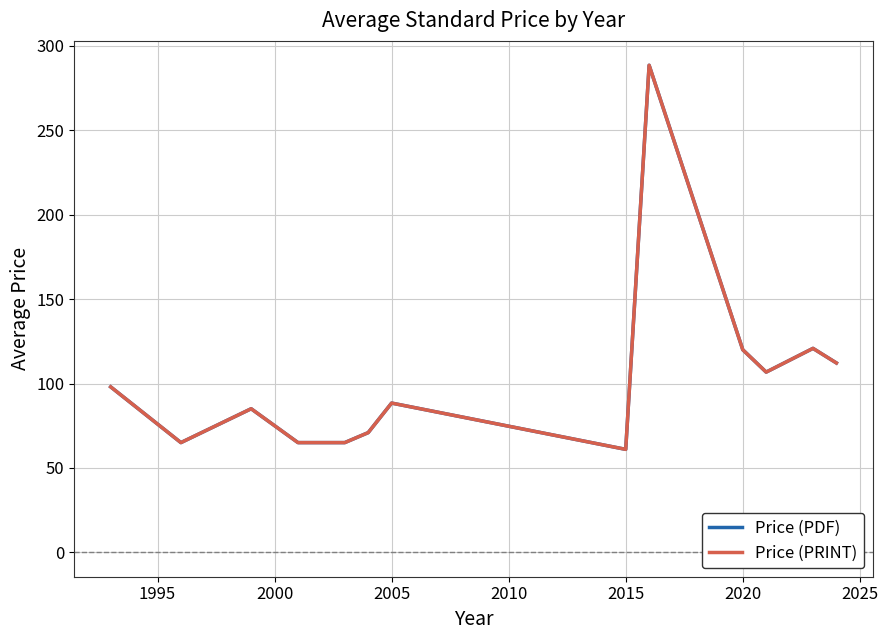

At how many categories does at least one series exceed 154?

1